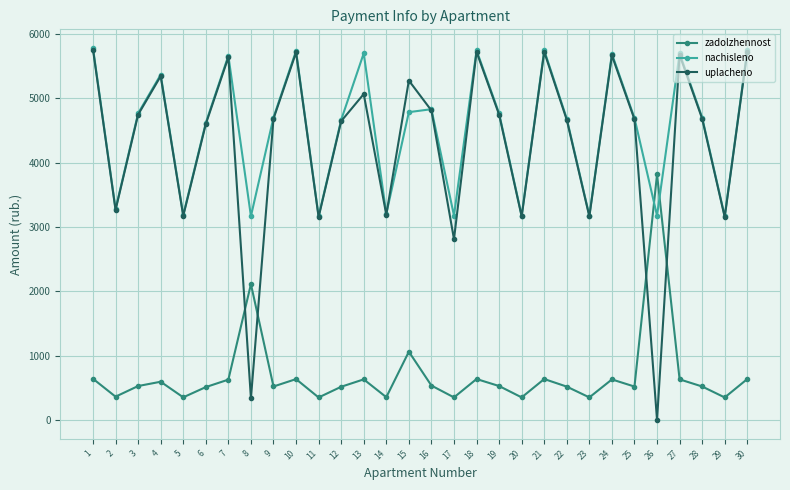

What is the total value across all series at 5?

6712.0